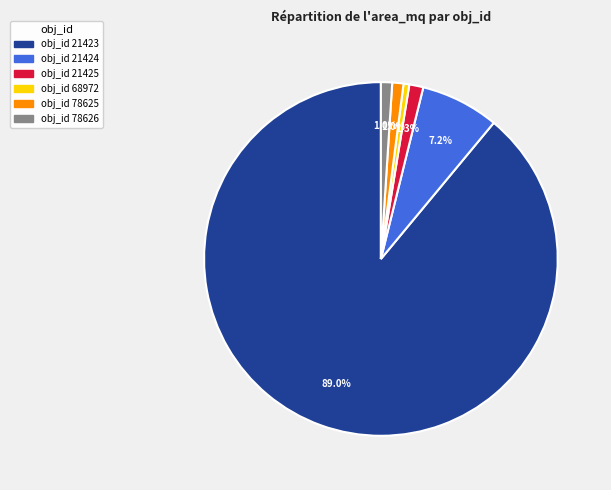

Count the number of slices in the pie.

6